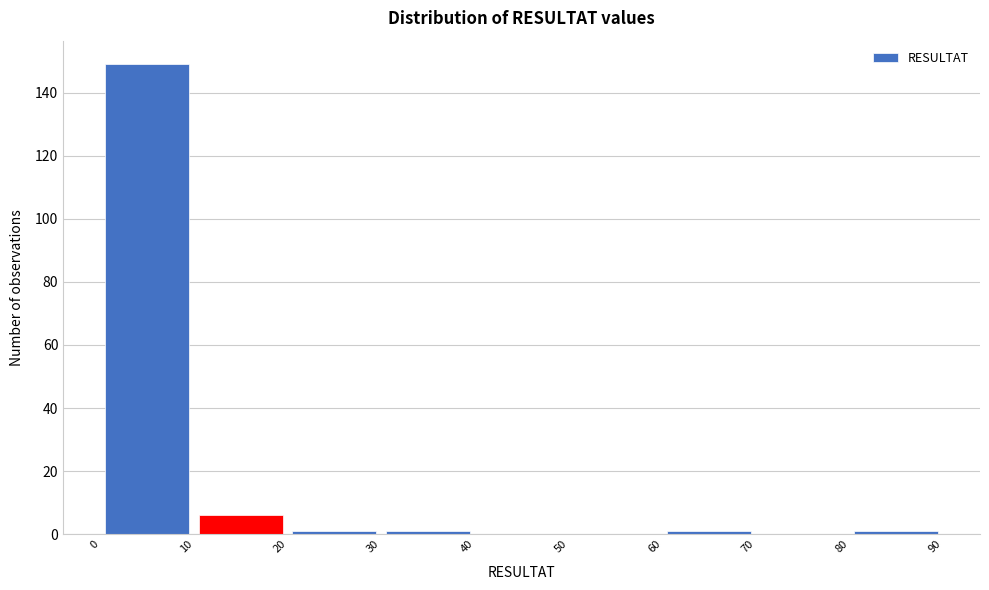

Which range on the x-axis has the tallest bar?

0 to 10